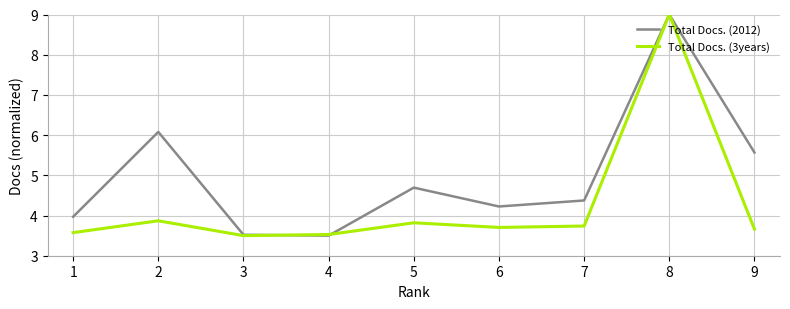

What is the total value across all series at 5?

8.5